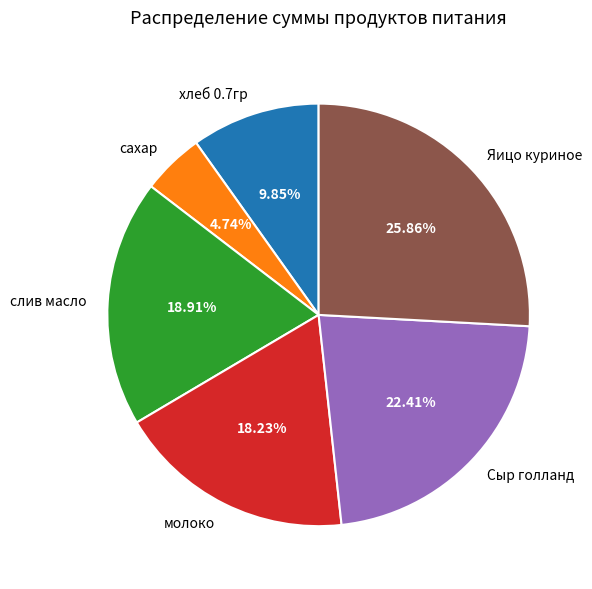

Rank the categories by value from highest to lowest.

Яицо куриное, Сыр голланд, слив масло, молоко, хлеб 0.7гр, сахар